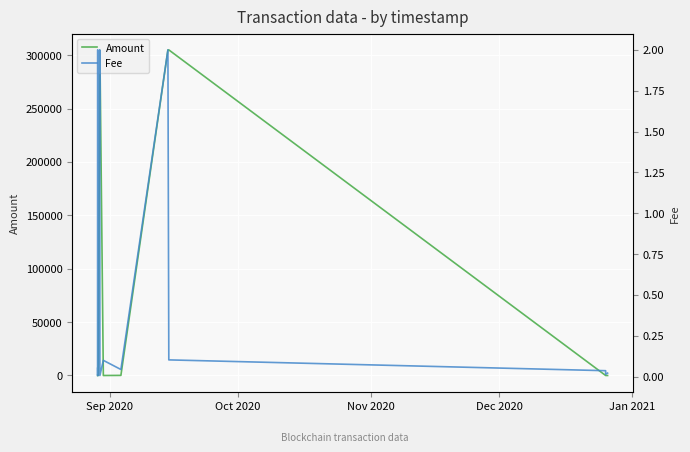

How many intersections are there between Amount and Fee?

6